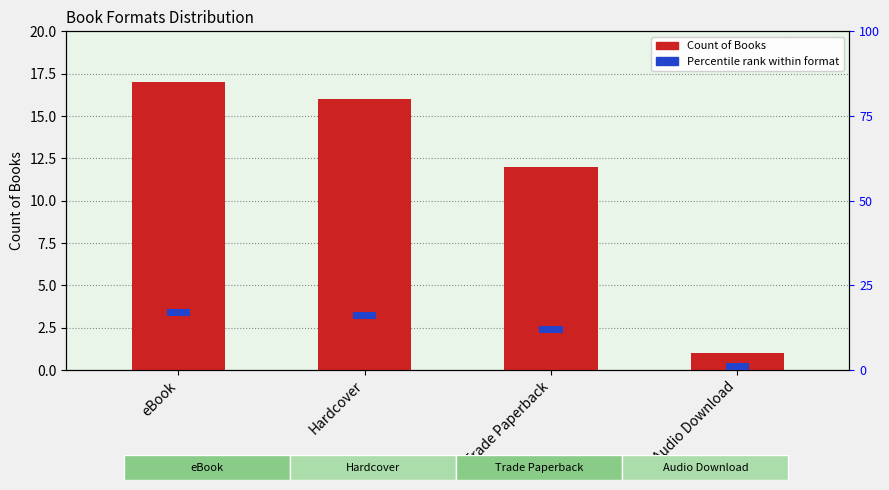

What is the sum of the Count of Books values at Trade Paperback and eBook?

29